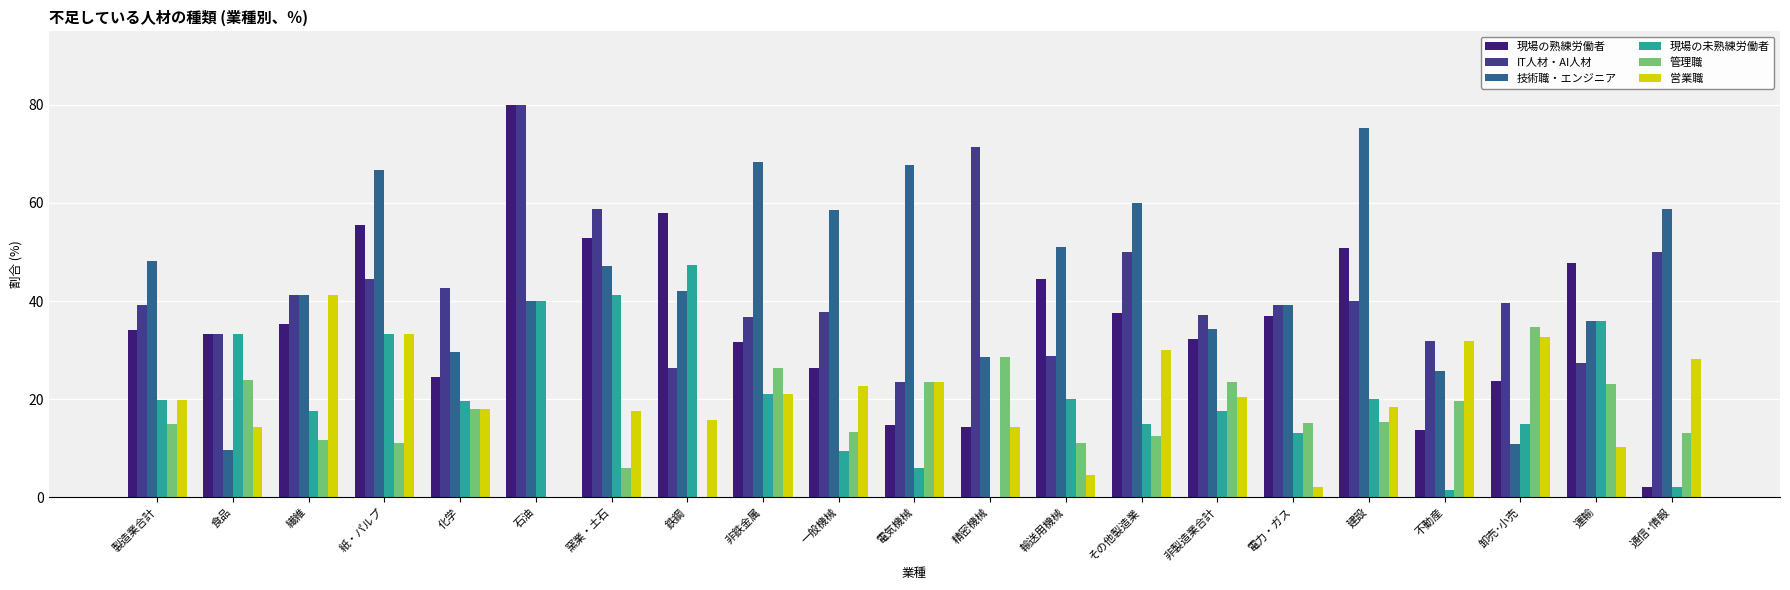

Between 輸送用機械 and 紙・パルプ, which is larger?

紙・パルプ